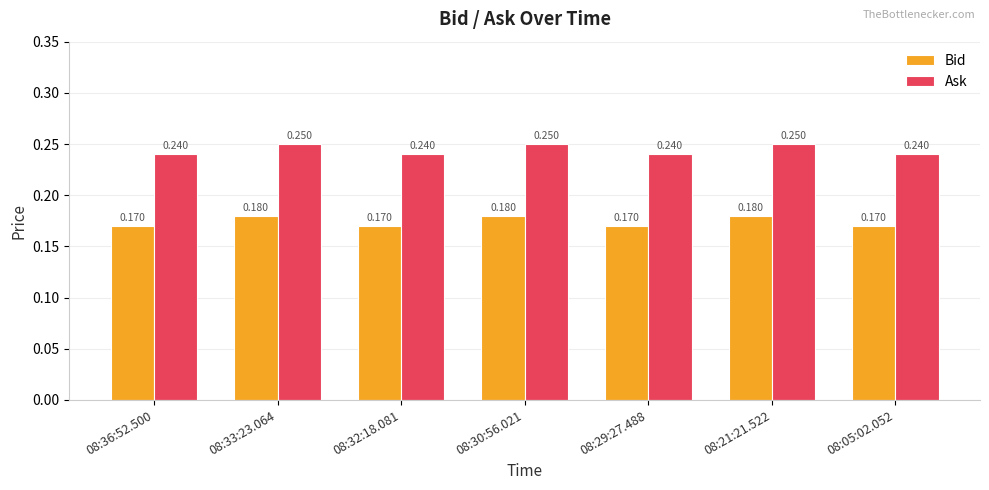

What position from the right is 08:36:52.500?

7